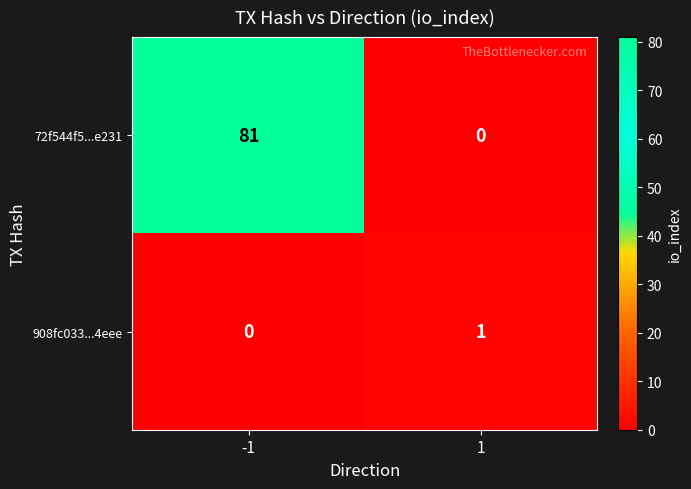

At -1, list the series in order from largest to smallest.

72f544f5...e231, 908fc033...4eee